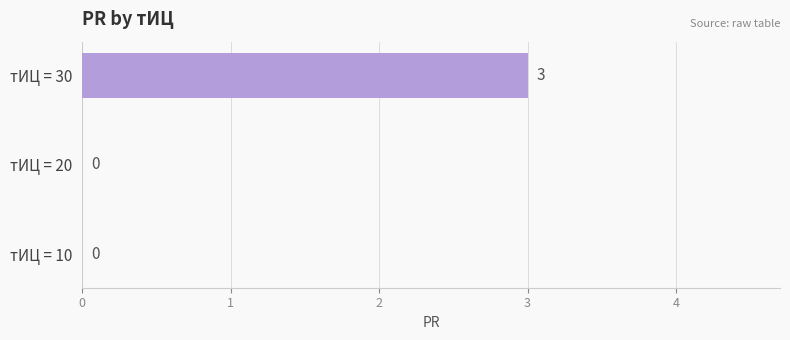

What is the sum of all values?

3